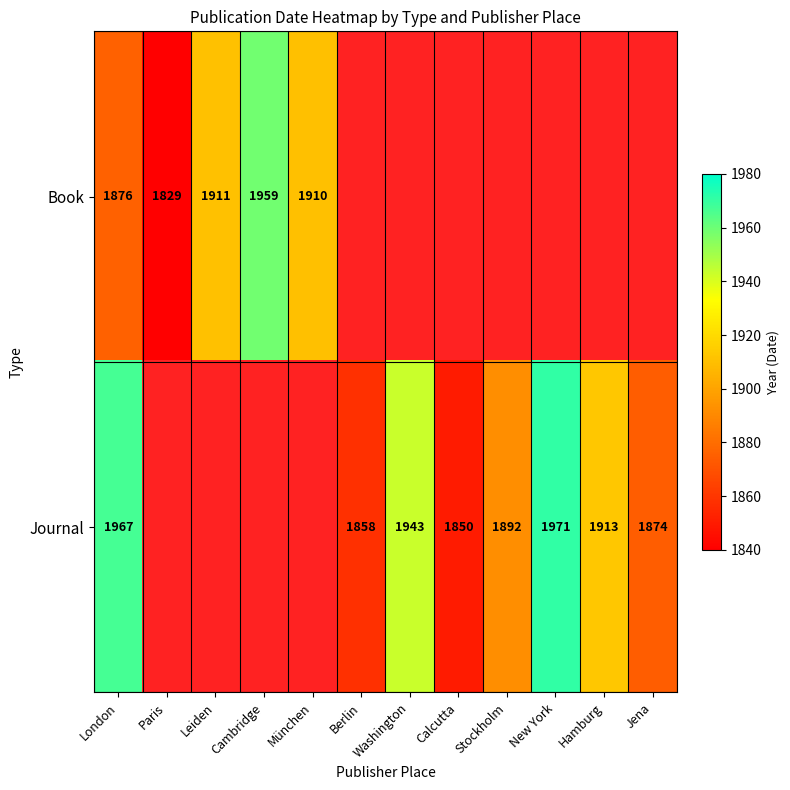

What is the difference between the Journal values at London and Jena?

93